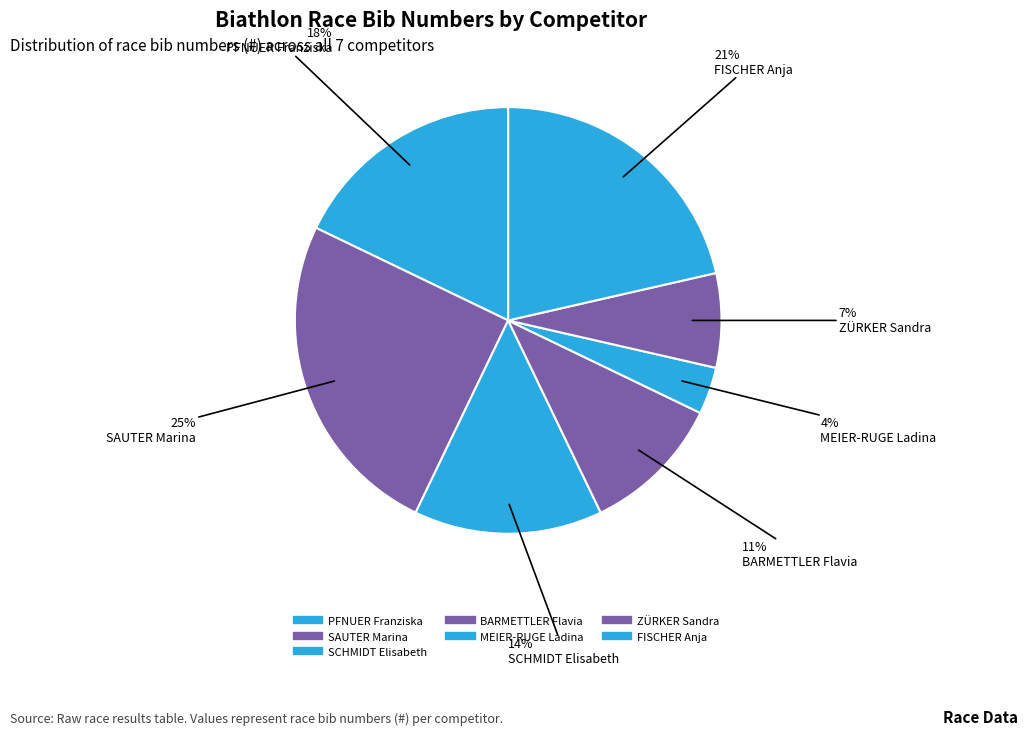

Count the number of slices in the pie.

7